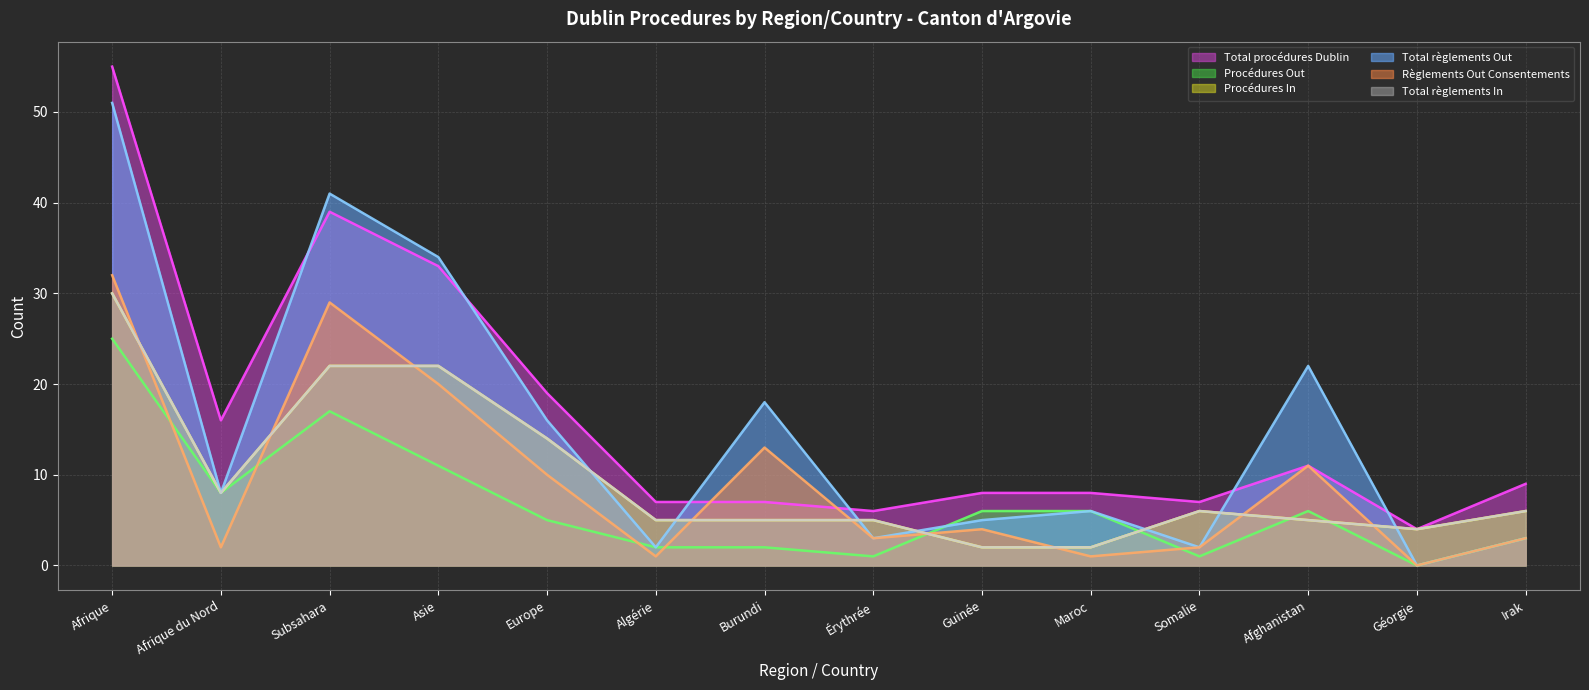

What is the difference between the Total procédures Dublin values at Europe and Subsahara?

20